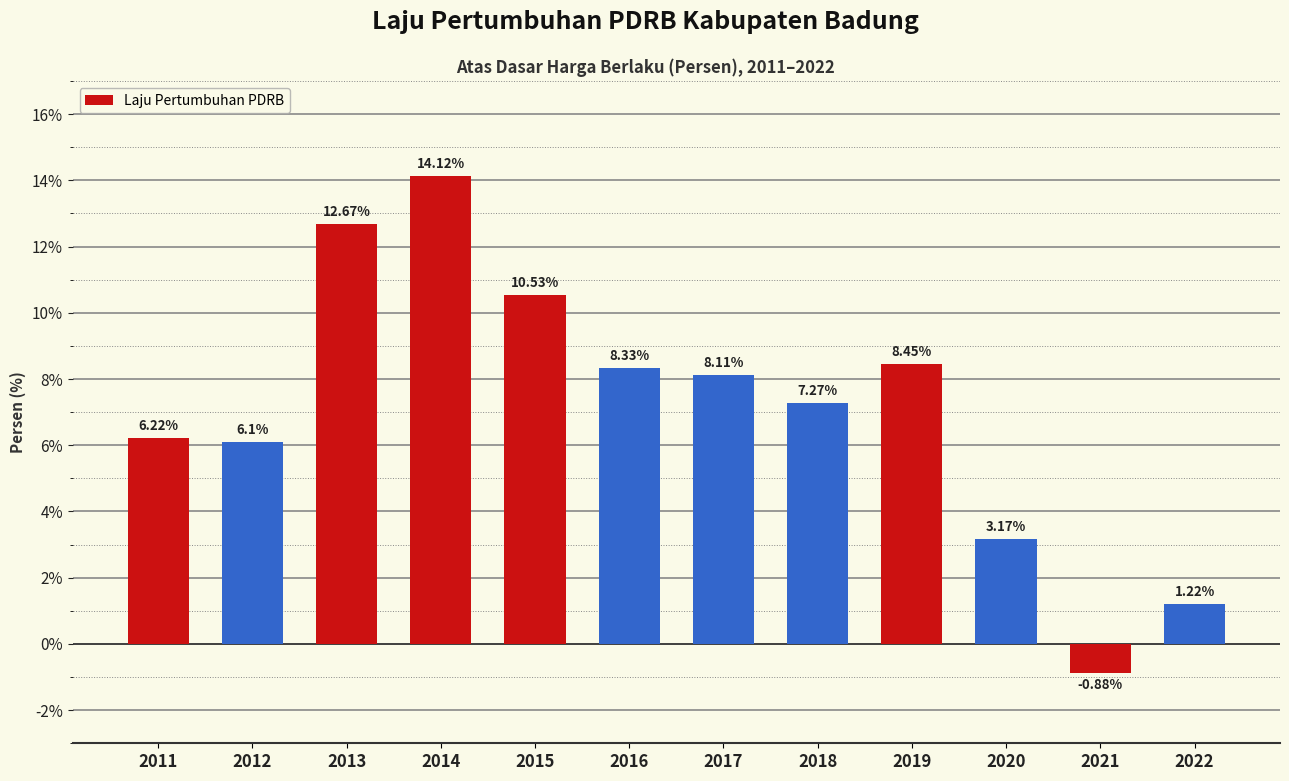

What is the sum of the values at 2016 and 2011?

14.6